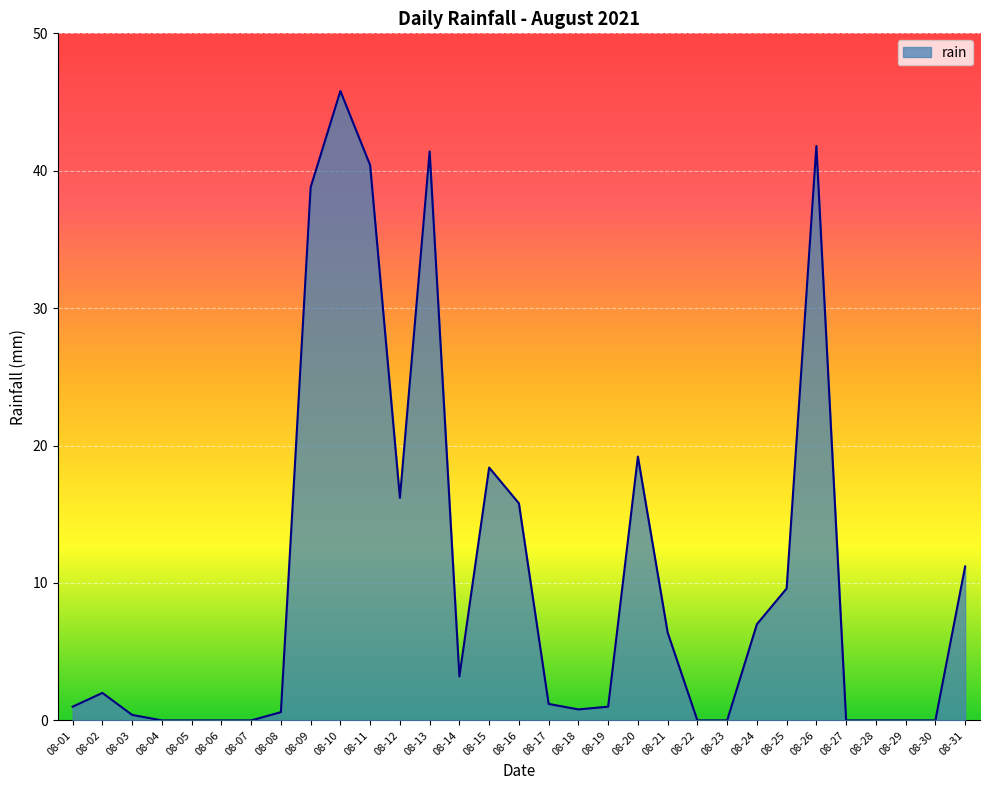

What is the change in value from 08-21 to 08-28?

-6.4